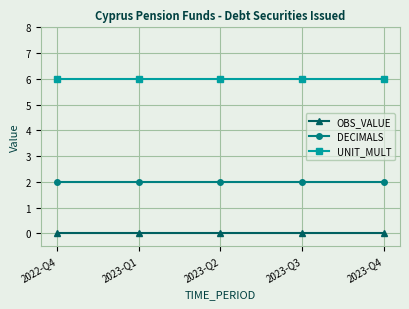

At how many categories does at least one series exceed 0?

5